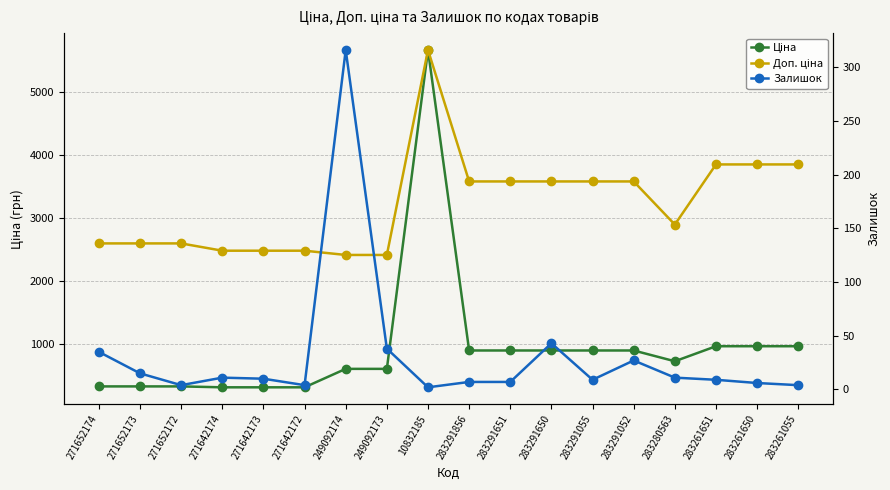

True or false: Доп. ціна and Ціна intersect in this chart.

False